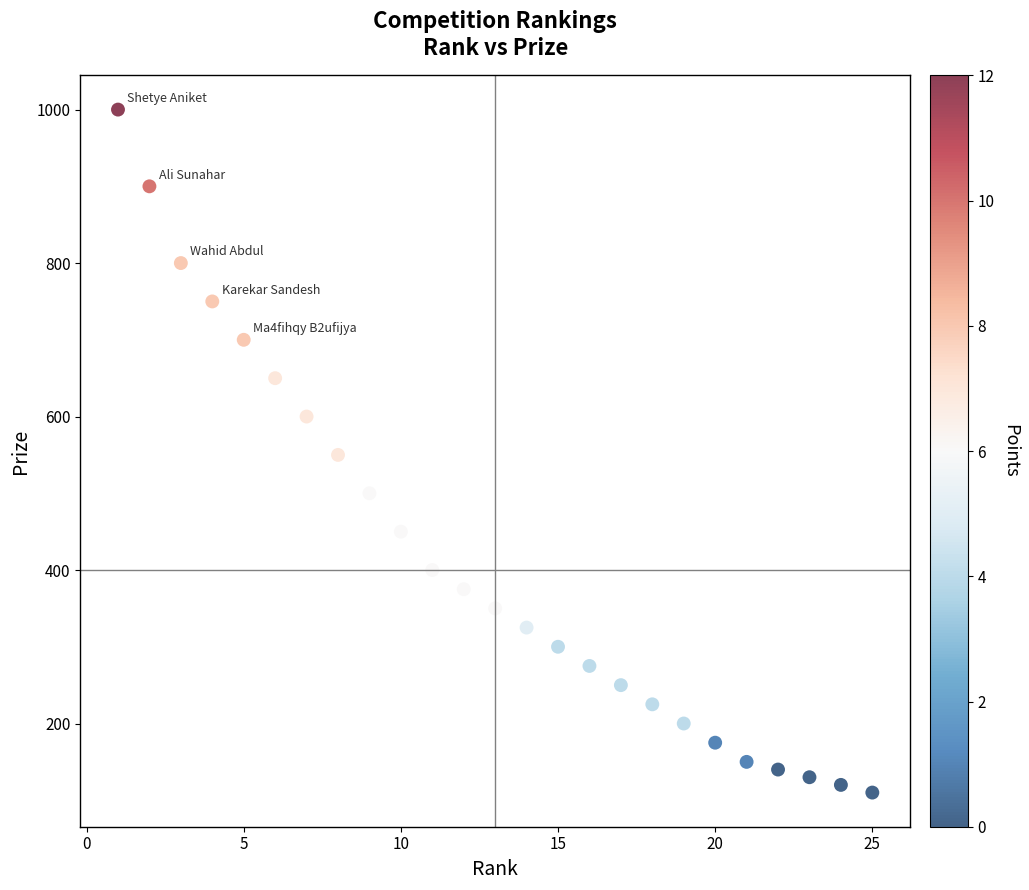

What is the range of Y values (max minus min)?

890